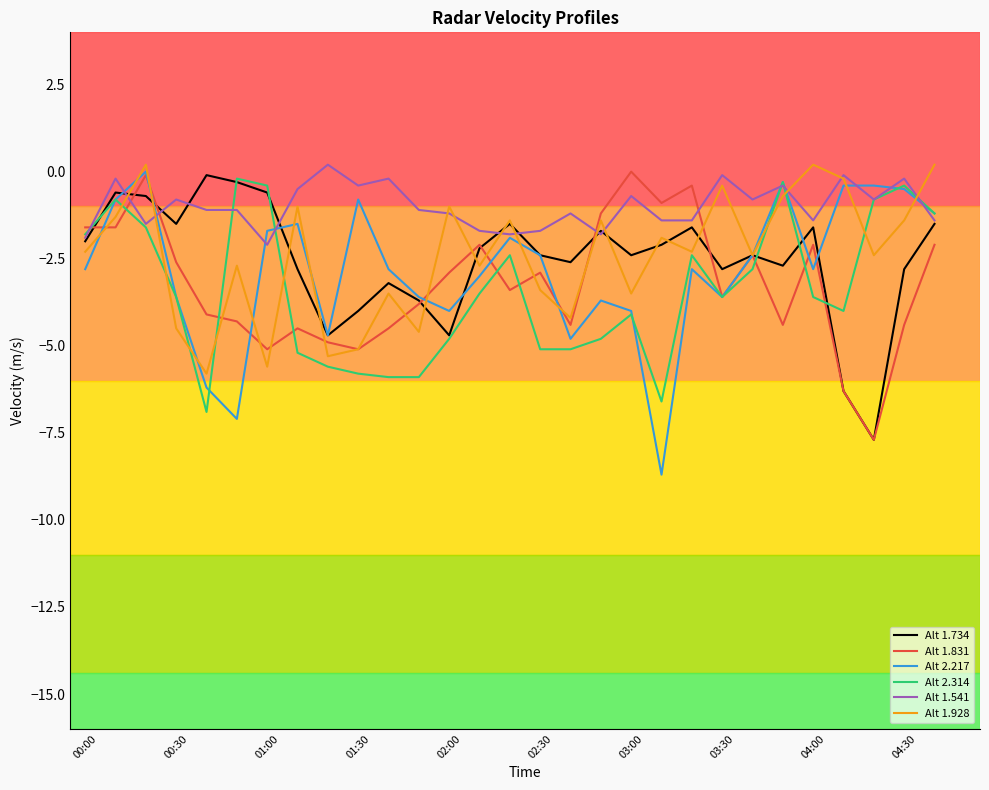

Is it true that Alt 2.217 equals -1.2 at 16?

False